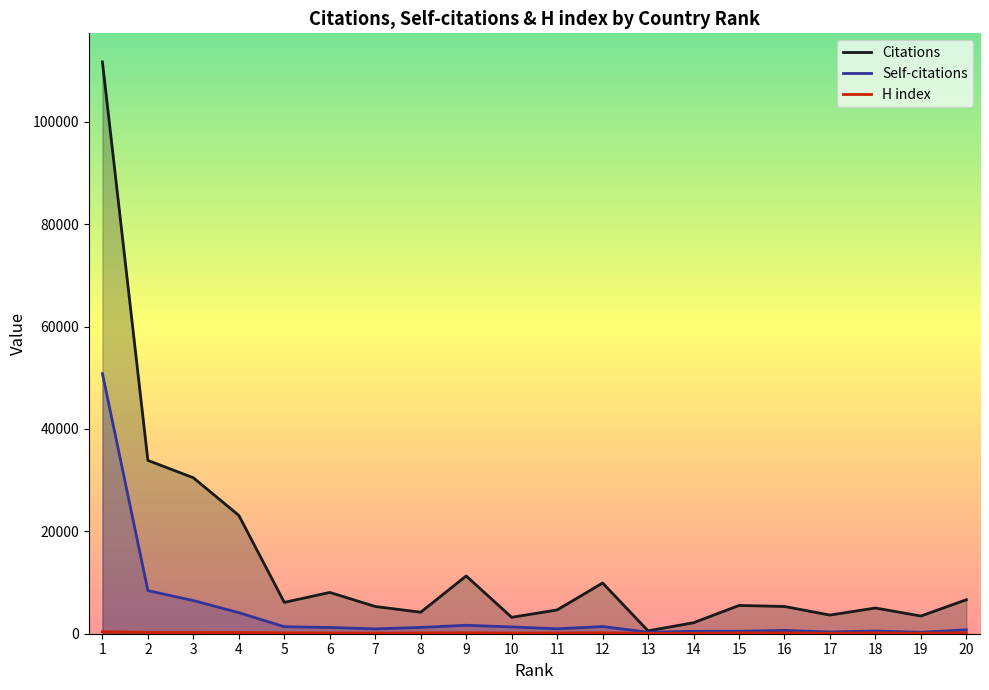

At which label does H index reach its peak?

1